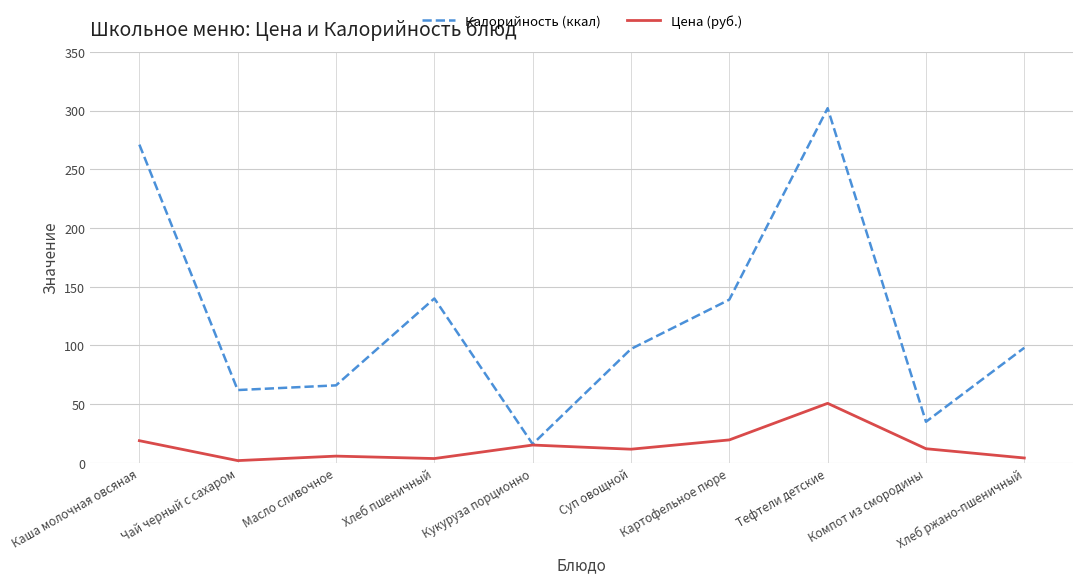

What is the spread (max minus min) of values at Суп овощной?

85.4